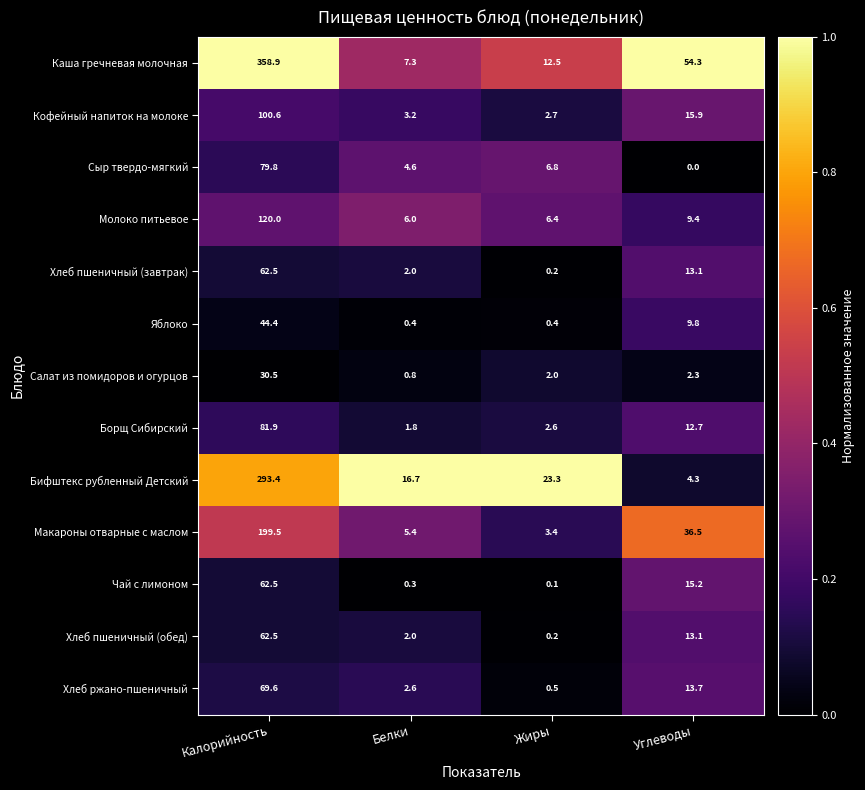

The value of Хлеб пшеничный (завтрак) at Калорийность is 31.9. True or false?

False